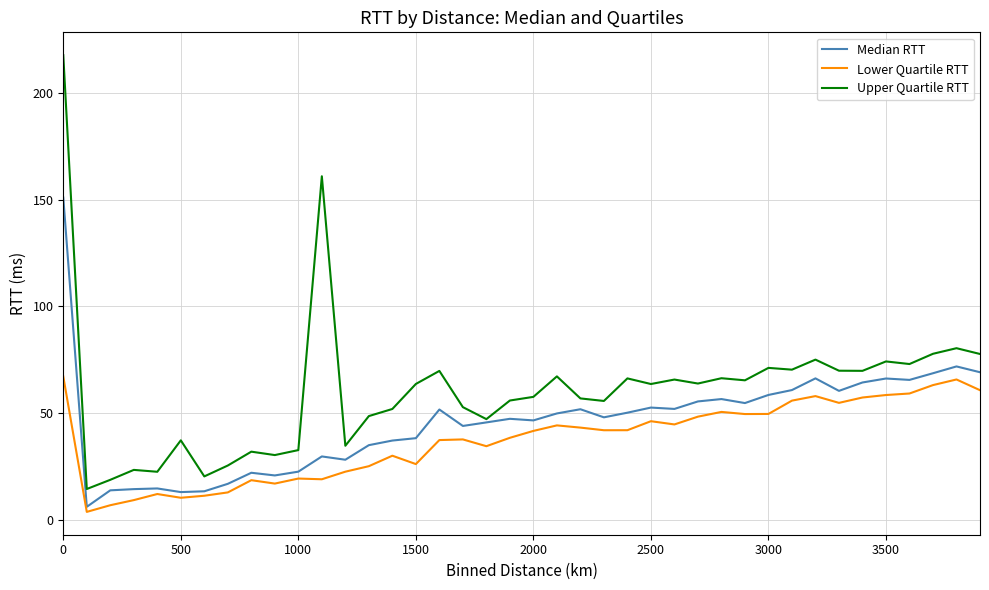

What is the difference between the second highest and second lowest values in the Upper Quartile RTT series?

142.3